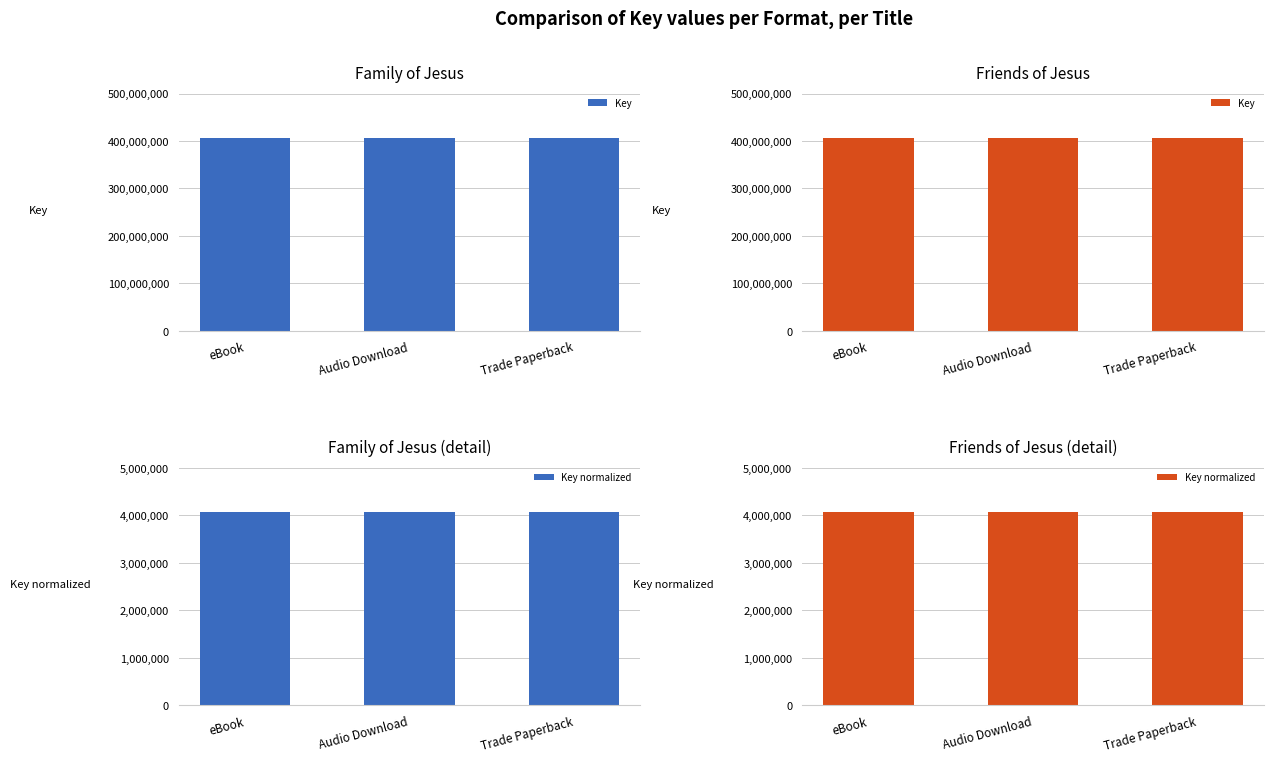

Which series has the largest range (max minus min)?

Key